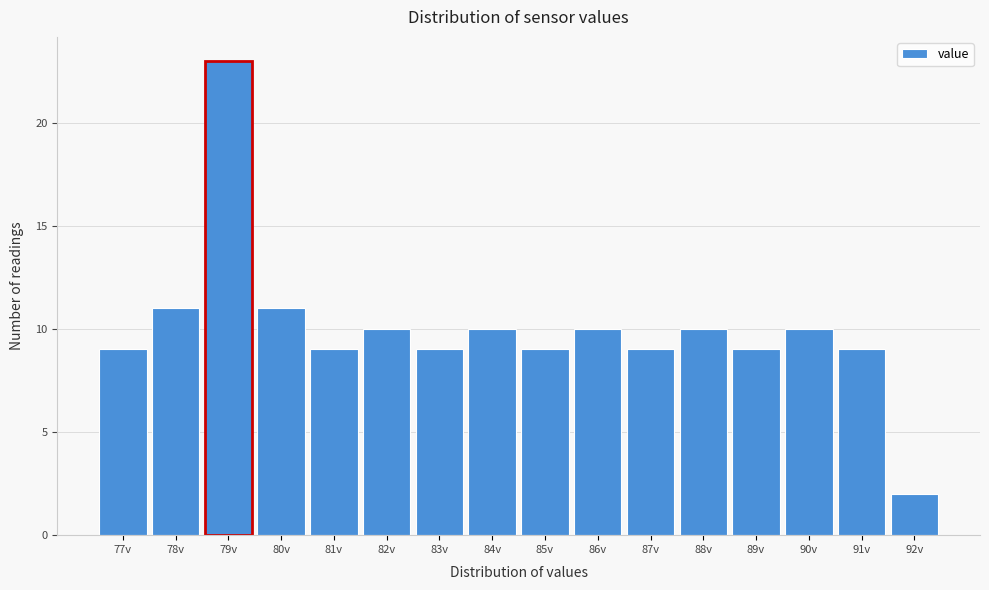

Reading right to left, list all the values displayed in this chart.

92v=2	91v=9	90v=10	89v=9	88v=10	87v=9	86v=10	85v=9	84v=10	83v=9	82v=10	81v=9	80v=11	79v=23	78v=11	77v=9